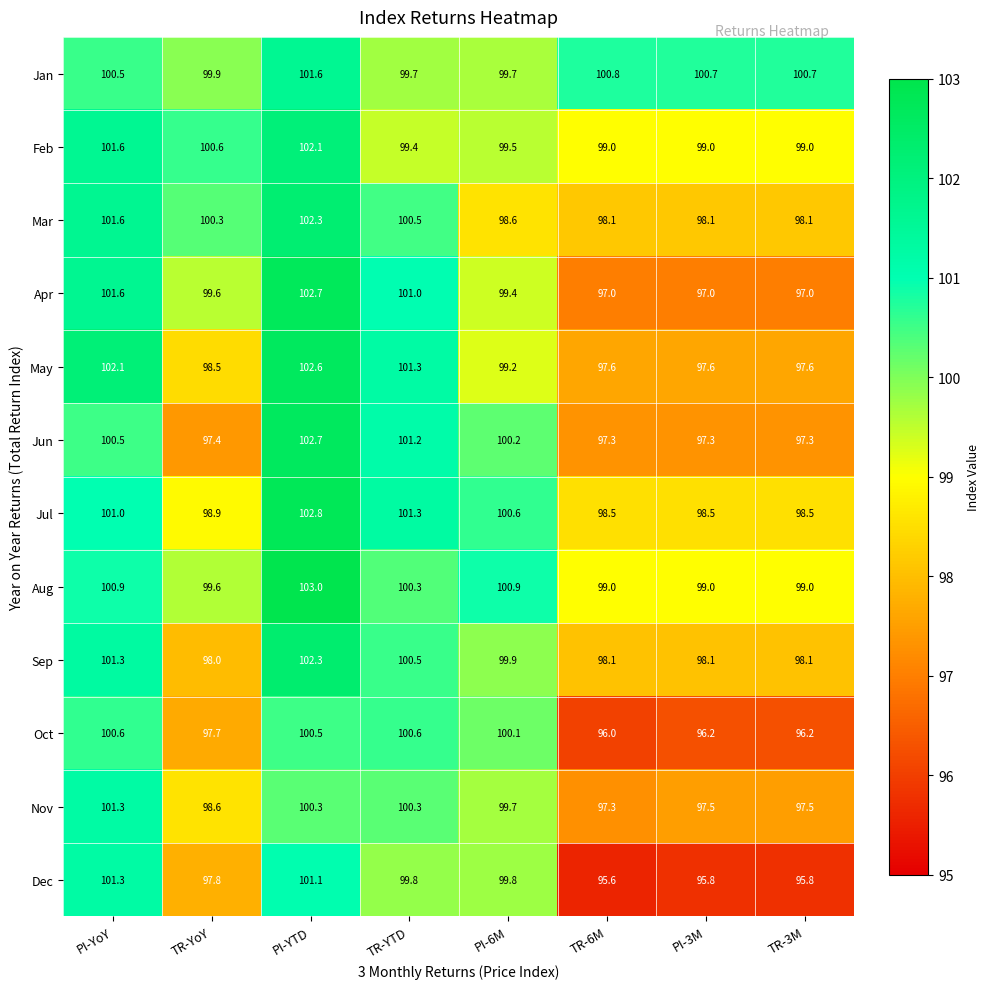

At which label does Sep reach its peak?

PI-YTD